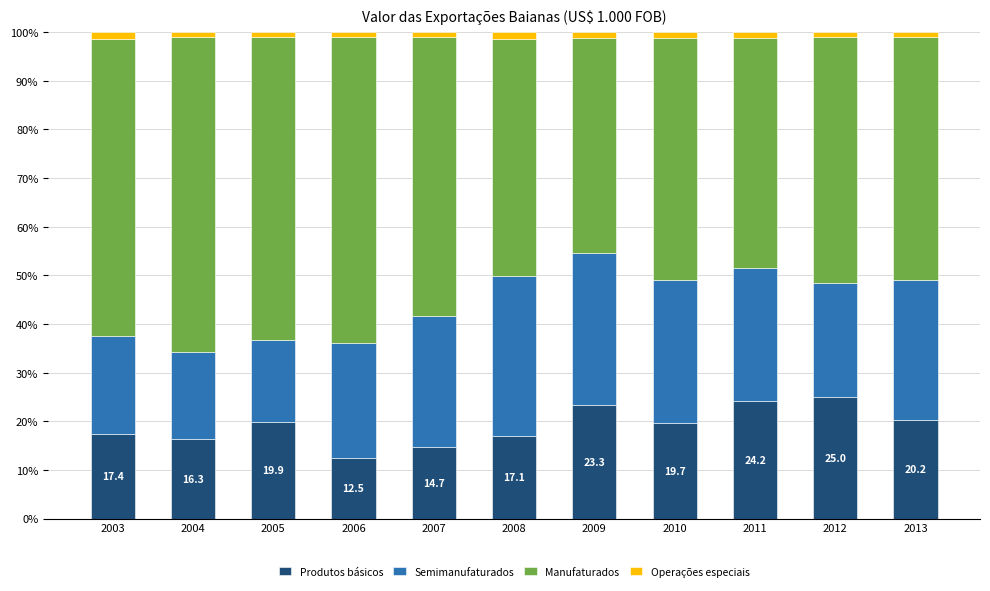

What is the highest value of the Produtos básicos series?

25.0